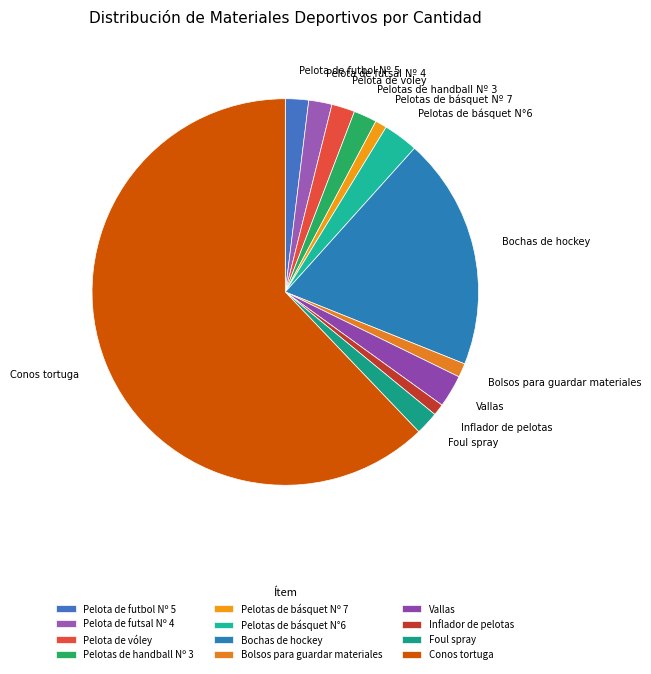

Which slice is the largest?

Conos tortuga